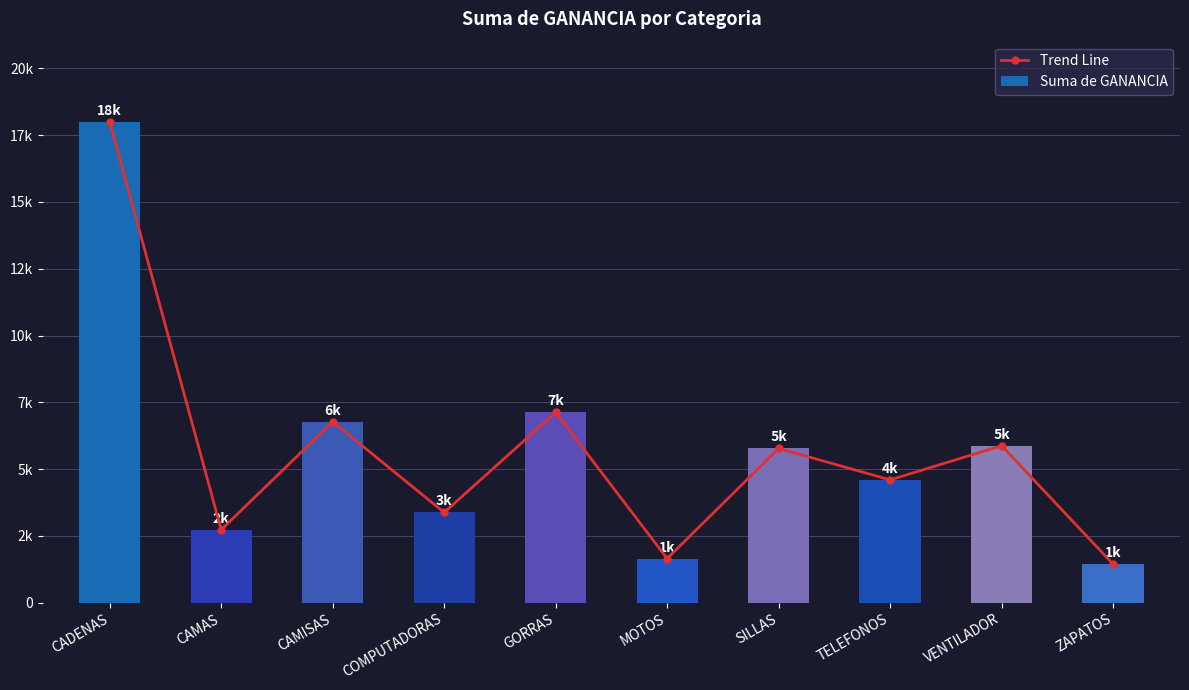

What is the average value of the Trend Line series?

5733.7